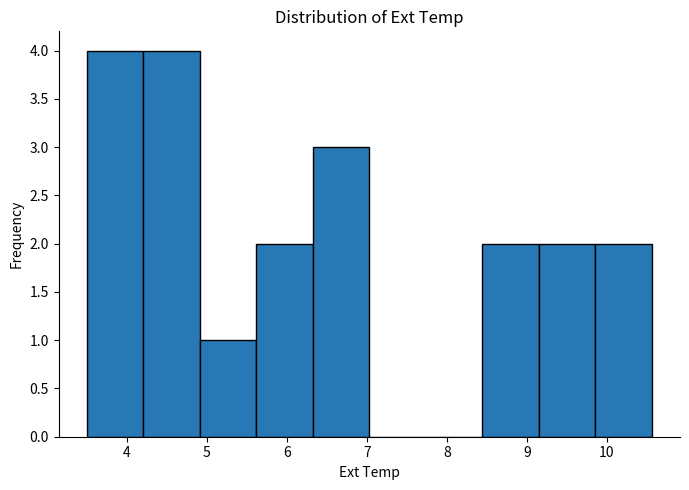

Reading left to right, transcribe this chart: for each bar, give the range it covers on the x-axis and its height. Neither the bar edges nor the heights are printed on the chart, so give them approximately, as read against the axes.

3.5 to 4.2: 4
4.2 to 4.9: 4
4.9 to 5.6: 1
5.6 to 6.3: 2
6.3 to 7.0: 3
7.0 to 7.7: 0
7.7 to 8.4: 0
8.4 to 9.1: 2
9.1 to 9.9: 2
9.9 to 10.6: 2